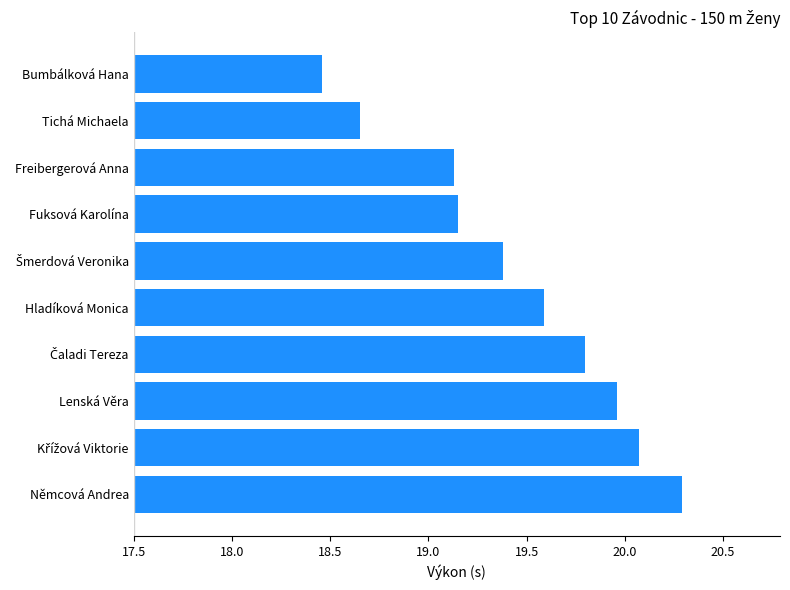

What is the change in value from Lenská Věra to Fuksová Karolína?

-0.8